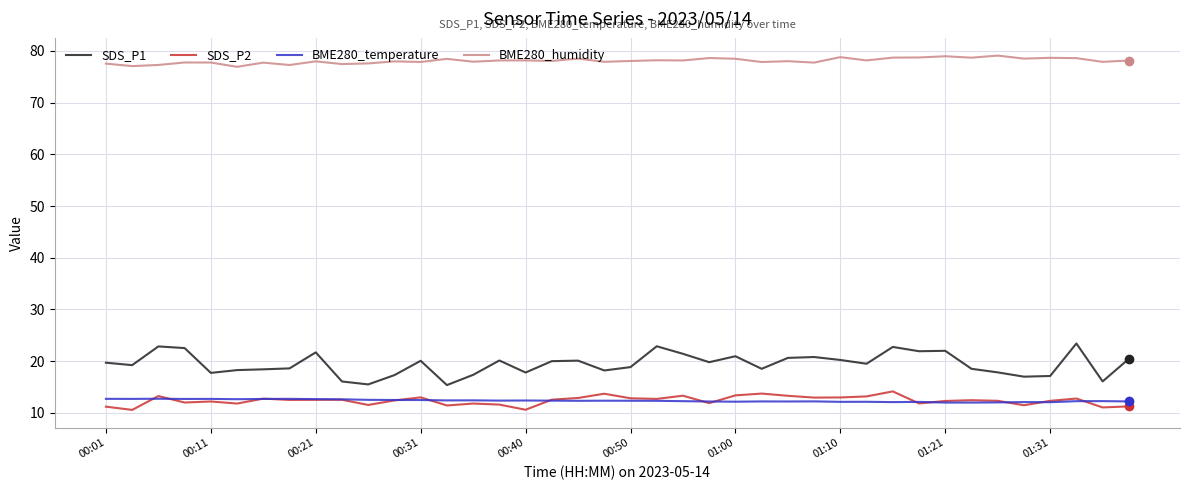

What is the smallest value displayed?

10.6